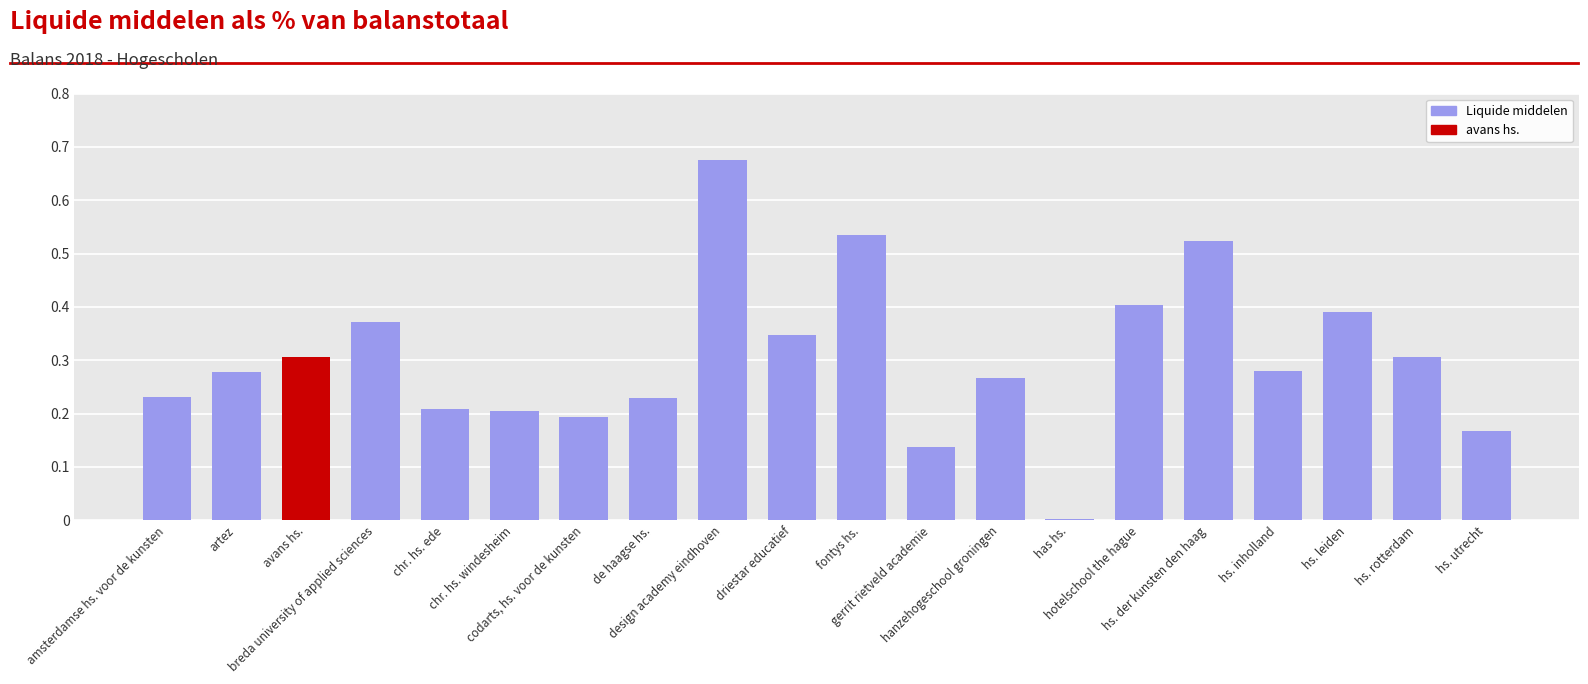

What is the label of the 10th bar from the right?

fontys hs.